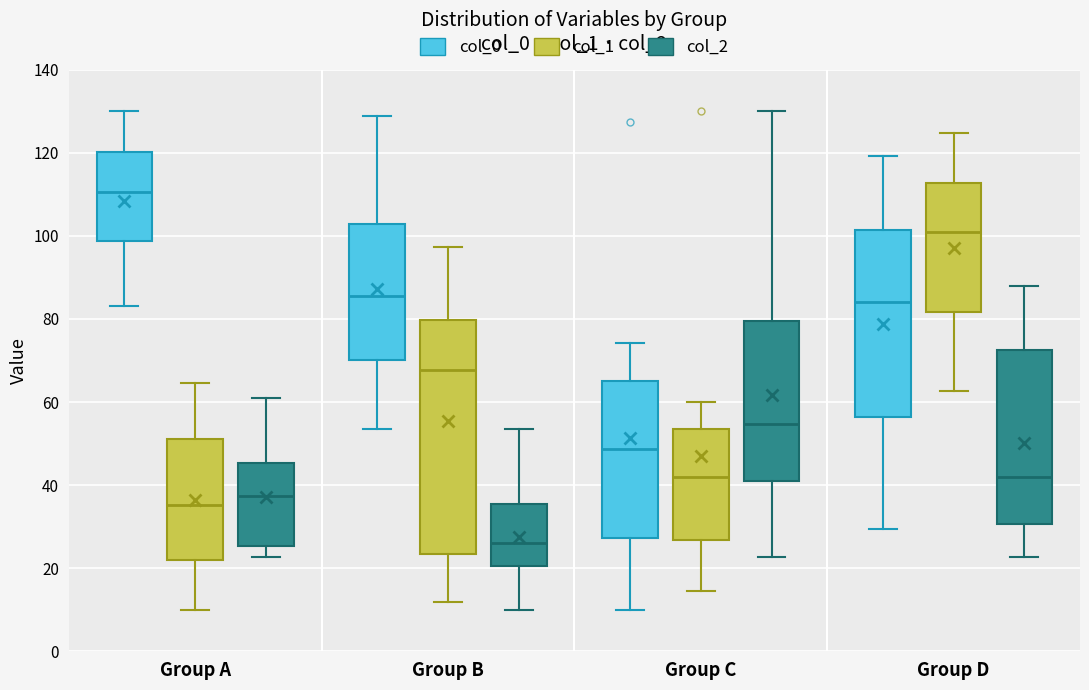

Reading left to right, transcribe this box plot: for each box, give where its median line is, the range the box spans, and where its two whiskers end, as read against the y-axis. The values are not printed on the chart, so give them approximately, as read against the axis.

Group A (col_0): median 110, box 98 to 120, whiskers 84 to 130
Group A (col_1): median 36, box 22 to 52, whiskers 10 to 64
Group A (col_2): median 38, box 26 to 46, whiskers 22 to 62
Group B (col_0): median 86, box 70 to 102, whiskers 54 to 128
Group B (col_1): median 68, box 24 to 80, whiskers 12 to 98
Group B (col_2): median 26, box 20 to 36, whiskers 10 to 54
Group C (col_0): median 48, box 28 to 64, whiskers 10 to 74
Group C (col_1): median 42, box 26 to 54, whiskers 14 to 60
Group C (col_2): median 54, box 40 to 80, whiskers 22 to 130
Group D (col_0): median 84, box 56 to 102, whiskers 30 to 120
Group D (col_1): median 100, box 82 to 112, whiskers 62 to 124
Group D (col_2): median 42, box 30 to 72, whiskers 22 to 88